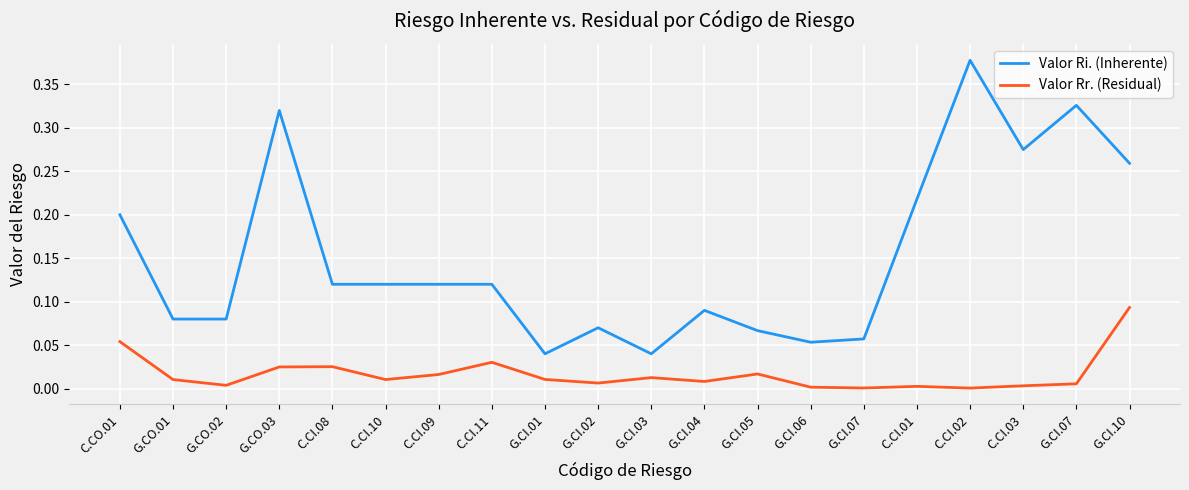

True or false: Valor Rr. (Residual) has a value of 0.0 at G.CI.06.

False